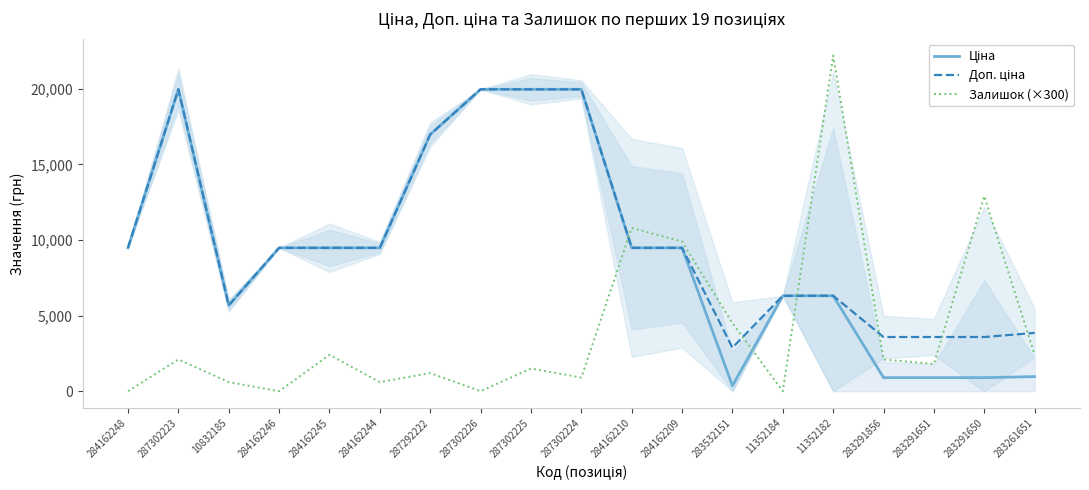

Rank the series by their maximum value, from lowest to highest.

Ціна, Доп. ціна, Залишок (×300)